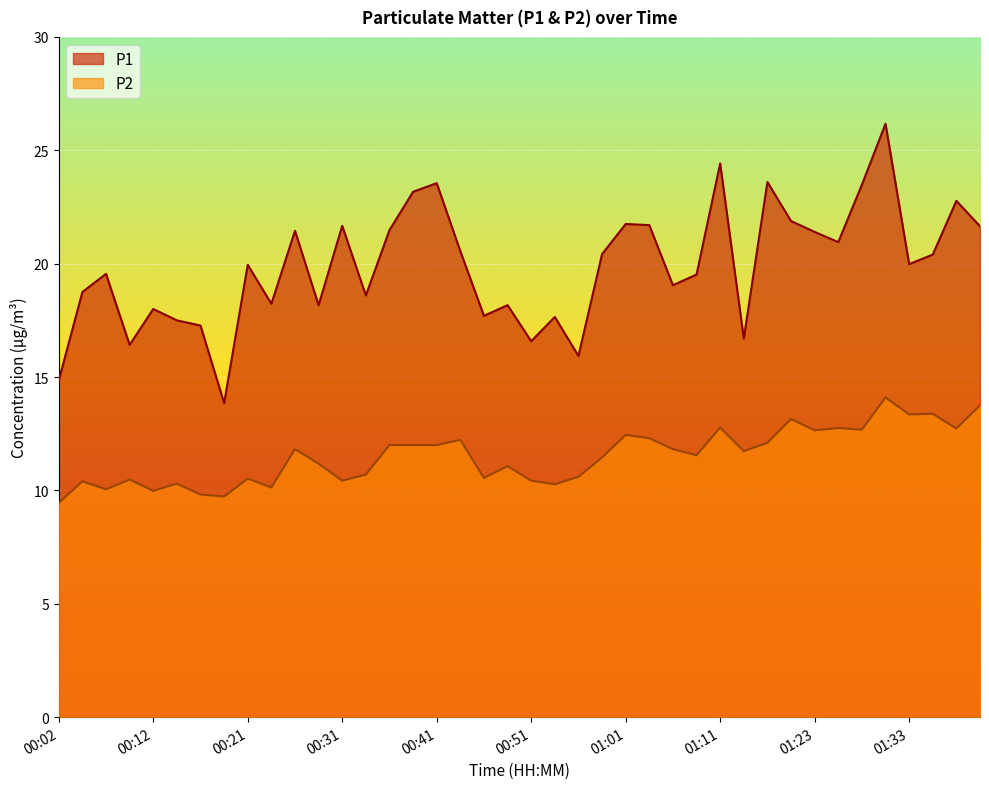

Where is P1 nearest to the value 20?

01:33